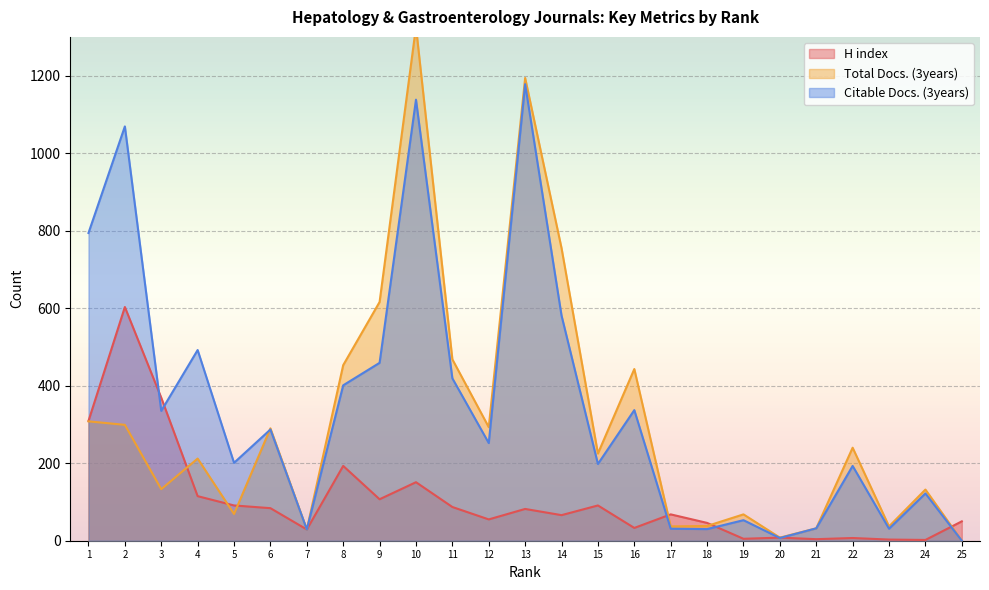

How many data points in H index are less than 68?

12